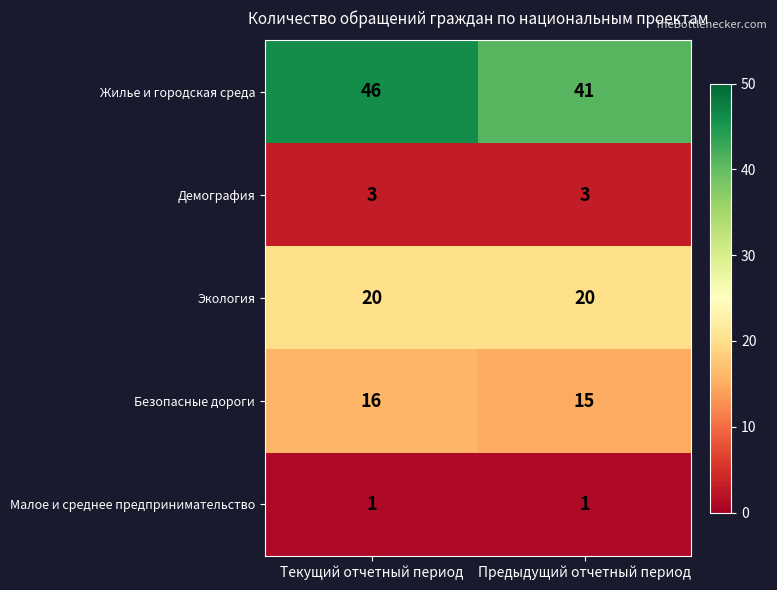

How many series are shown in this chart?

5